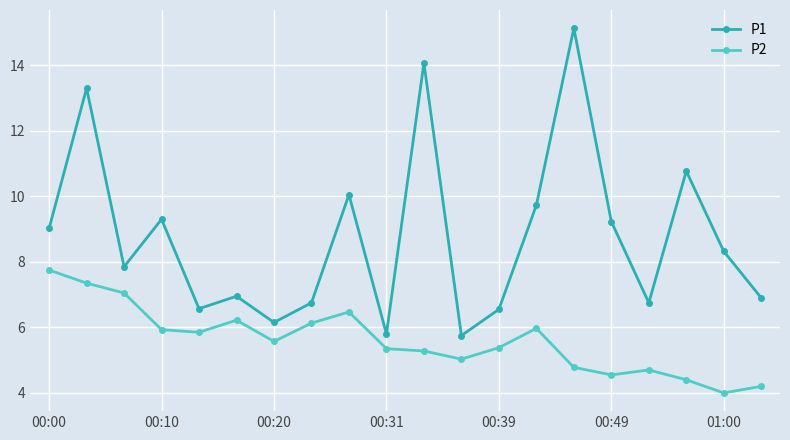

True or false: P1 and P2 intersect in this chart.

False